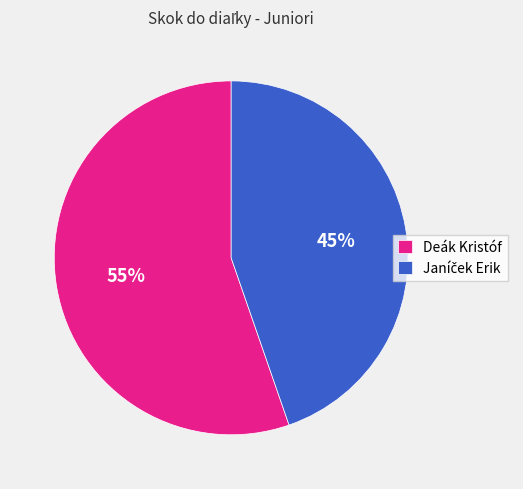

Count the number of slices in the pie.

2